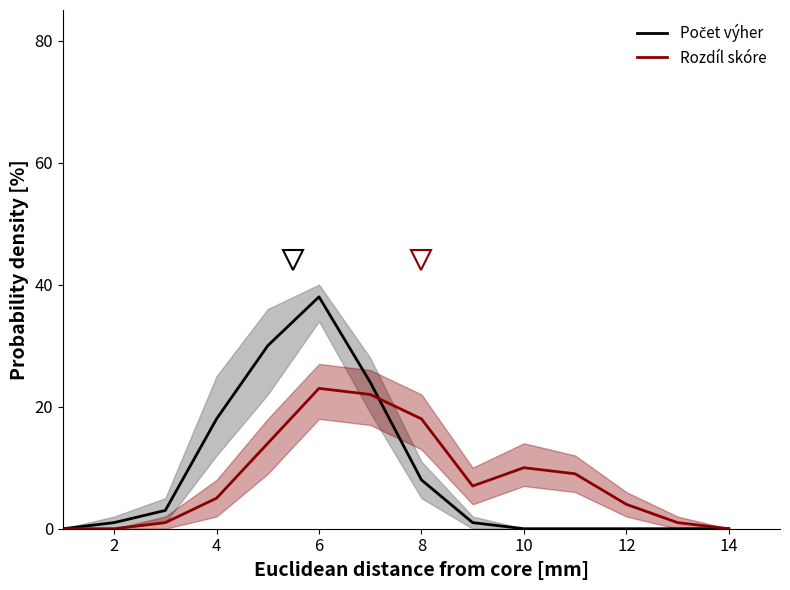

Is it true that Rozdíl skóre equals 18 at 8?

True